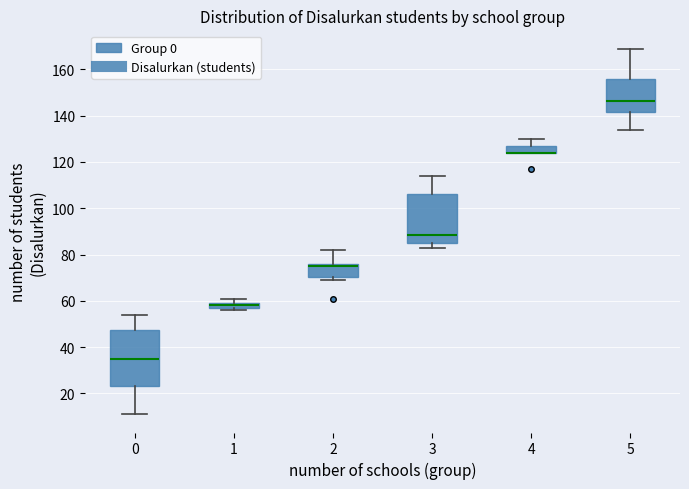

Comparing the boxes themselves (not the whiskers), which one is the tallest?

0